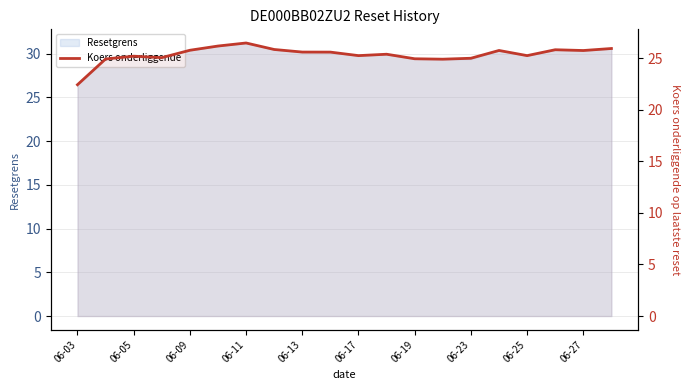

Between 14 and 15, which is larger?

15